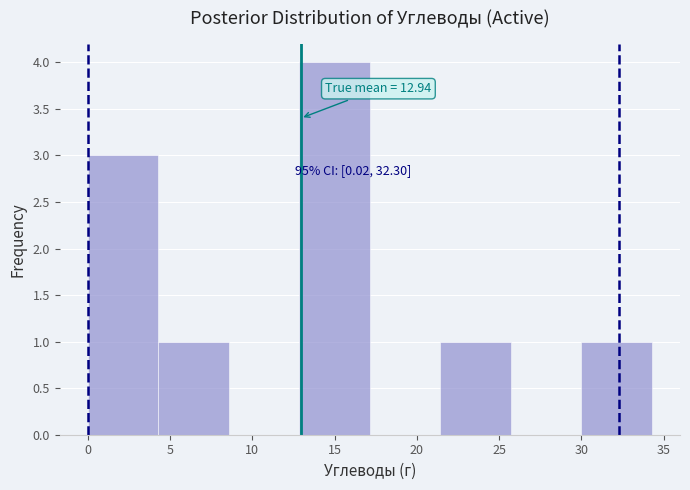

Which range on the x-axis has the tallest bar?

13.0 to 17.0